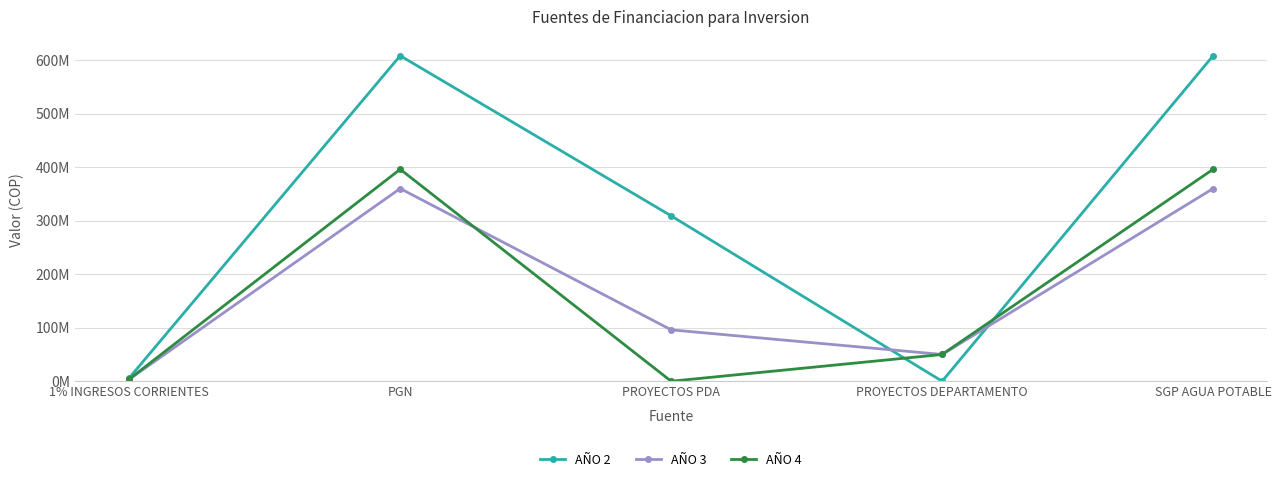

What are all the series names shown in the legend?

AÑO 2, AÑO 3, AÑO 4